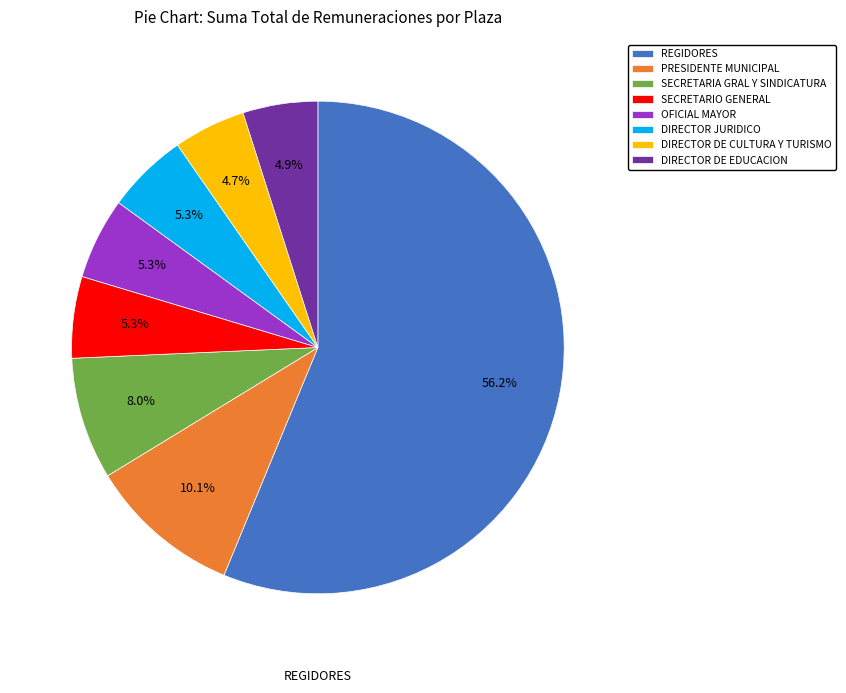

Which category has the biggest portion of the pie?

REGIDORES